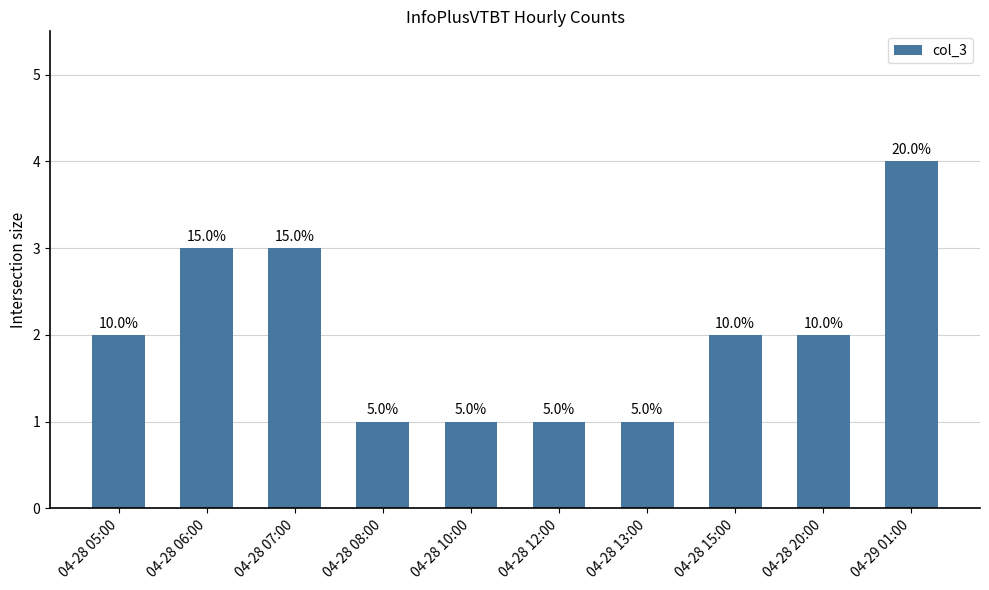

Approximately how many times larger is the value at 04-28 07:00 compared to 04-28 20:00?

1.5